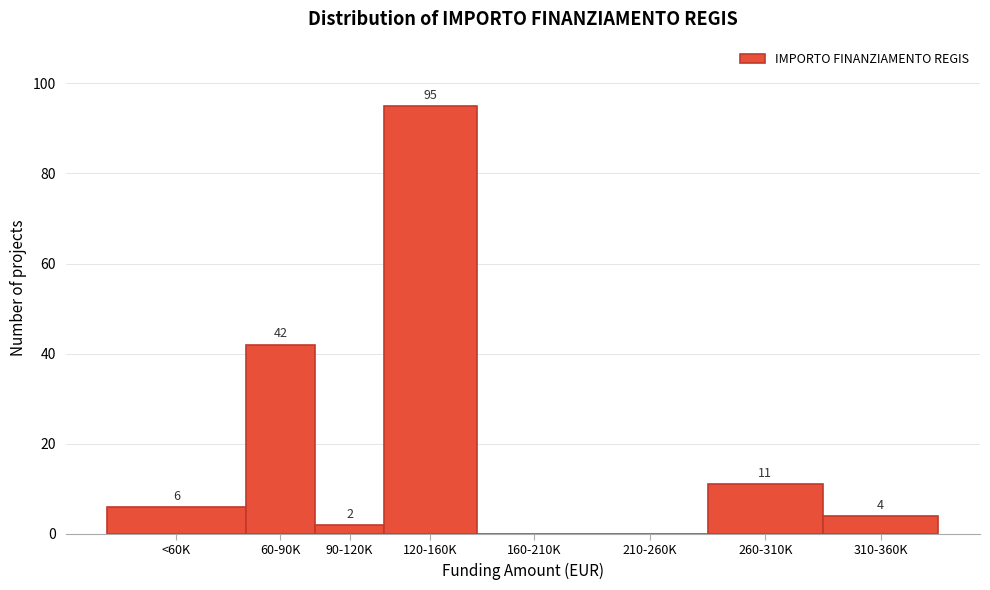

Reading right to left, extract all data points from this chart.

310-360K=4	260-310K=11	210-260K=0	160-210K=0	120-160K=95	90-120K=2	60-90K=42	<60K=6